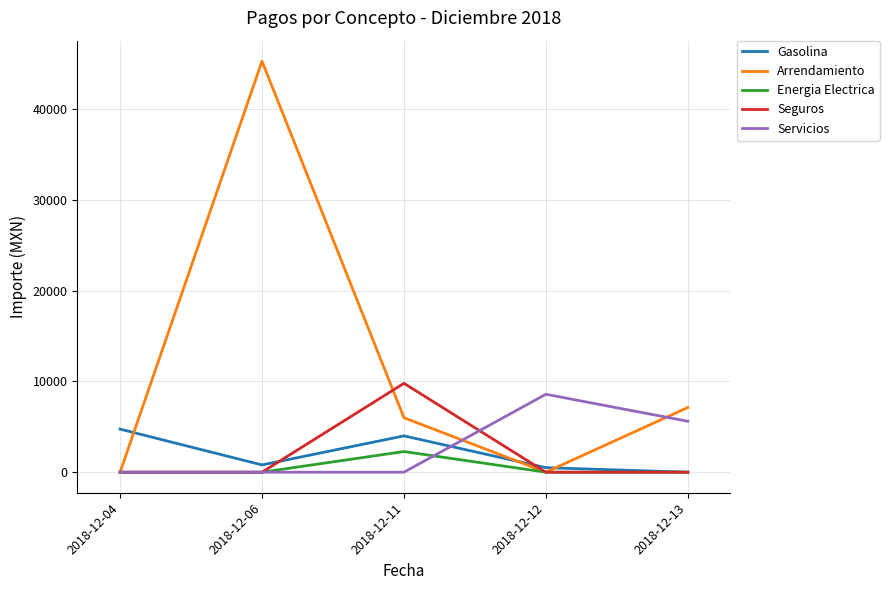

What is the difference between the maximum and minimum values in the Energia Electrica series?

2274.0